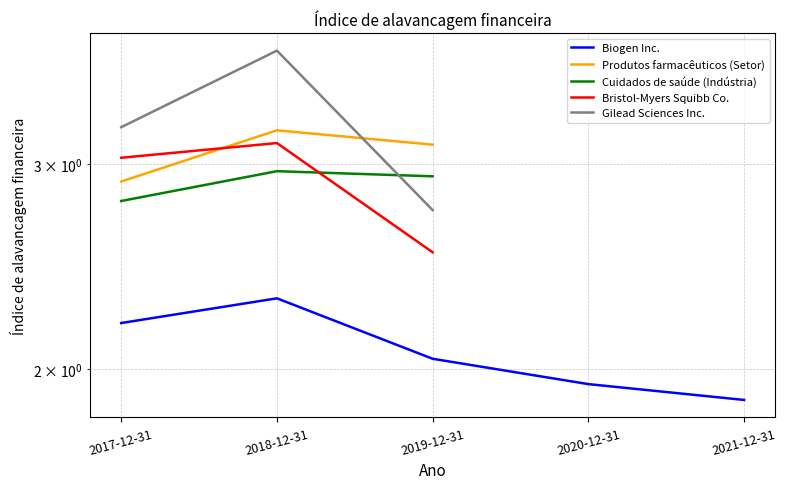

True or false: Biogen Inc. and Gilead Sciences Inc. intersect in this chart.

False